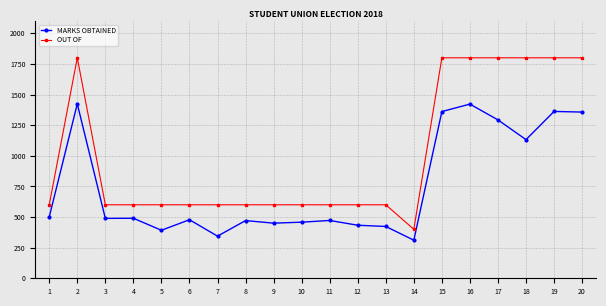

Is the value of MARKS OBTAINED at 7 greater than the value of OUT OF at 9?

No